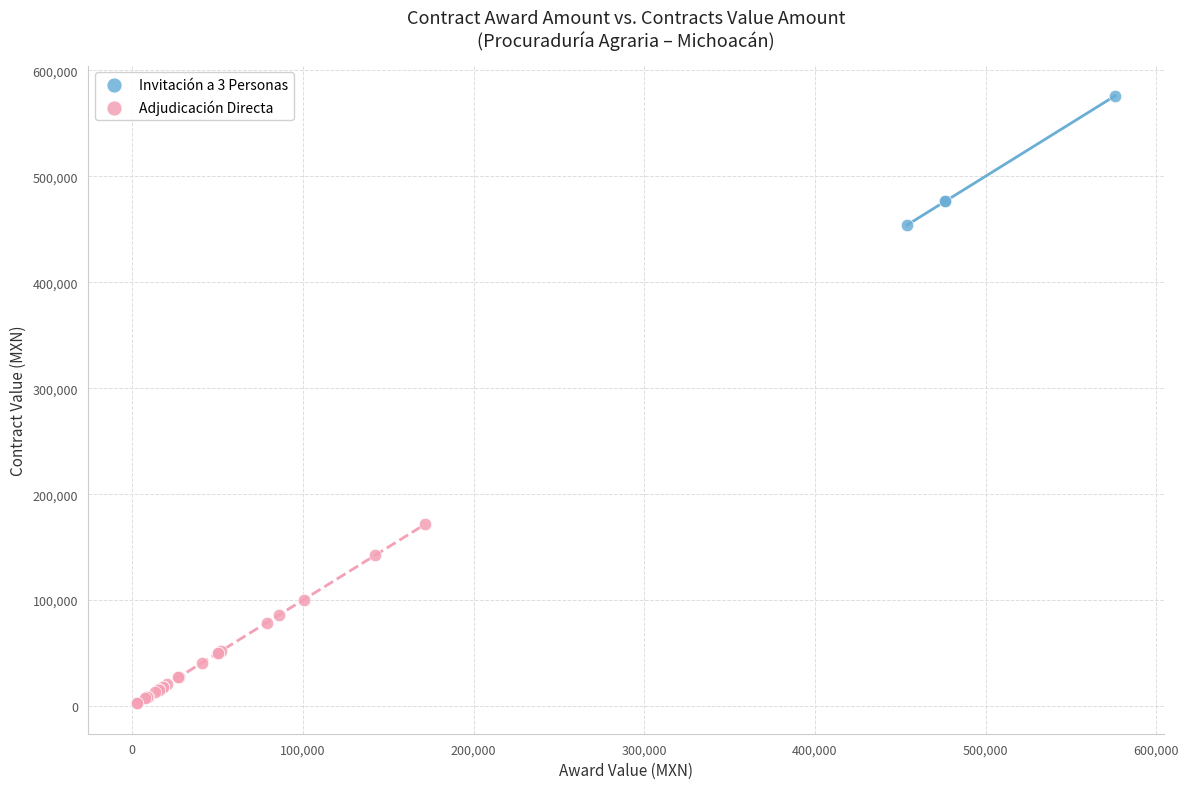

Which series reaches the maximum Y coordinate?

Invitación a 3 Personas